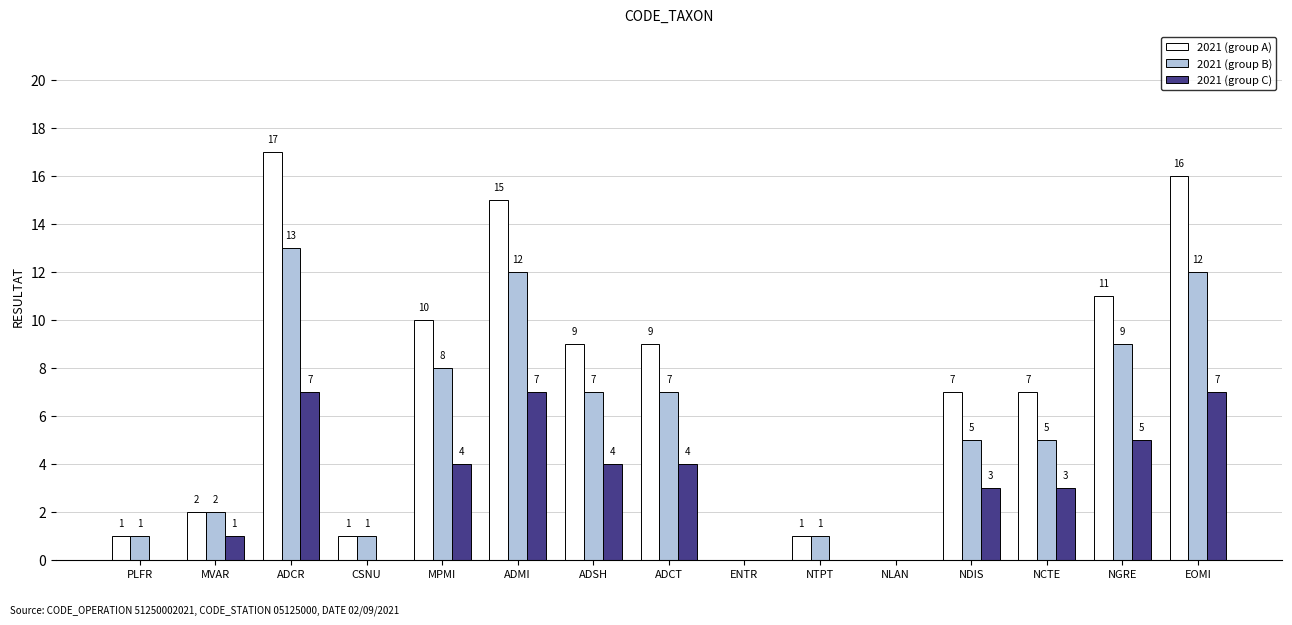

What is the sum of the 2021 (group A) values at CSNU and EOMI?

17